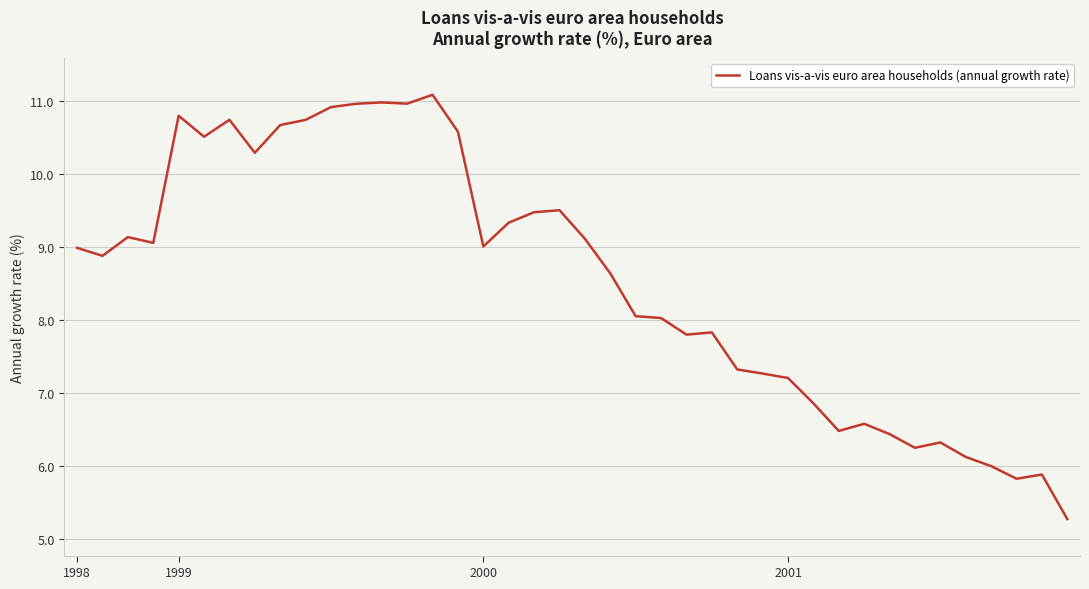

Reading left to right, what are all the values shown in this chart?

9.0	8.9	9.1	9.1	10.8	10.5	10.7	10.3	10.7	10.7	10.9	11.0	11.0	11.0	11.1	10.6	9.0	9.3	9.5	9.5	9.1	8.6	8.0	8.0	7.8	7.8	7.3	7.3	7.2	6.9	6.5	6.6	6.4	6.2	6.3	6.1	6.0	5.8	5.9	5.3